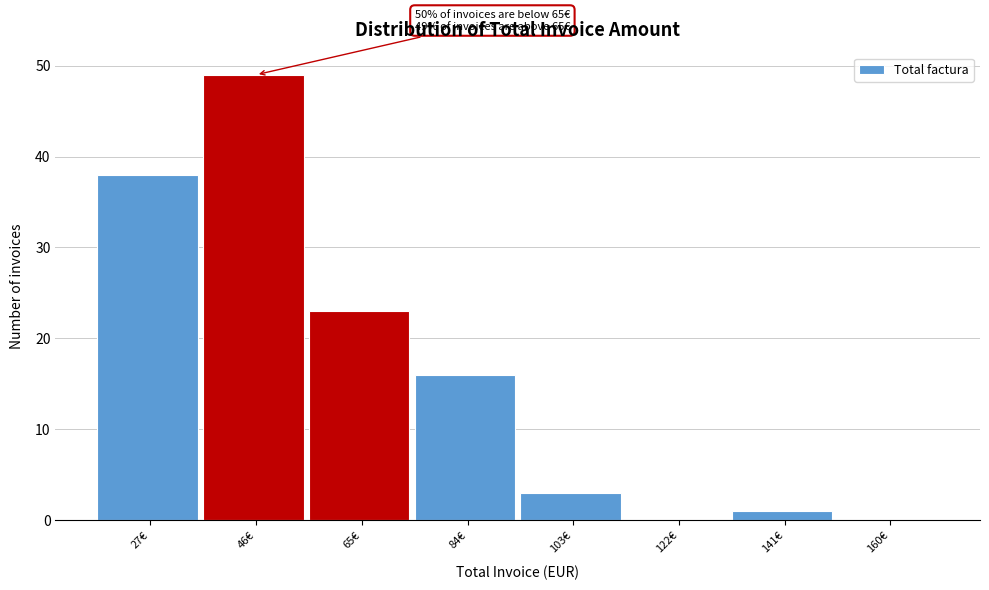

Reading left to right, extract all data points from this chart.

27€=38	46€=49	65€=23	84€=16	103€=3	122€=0	141€=1	160€=0